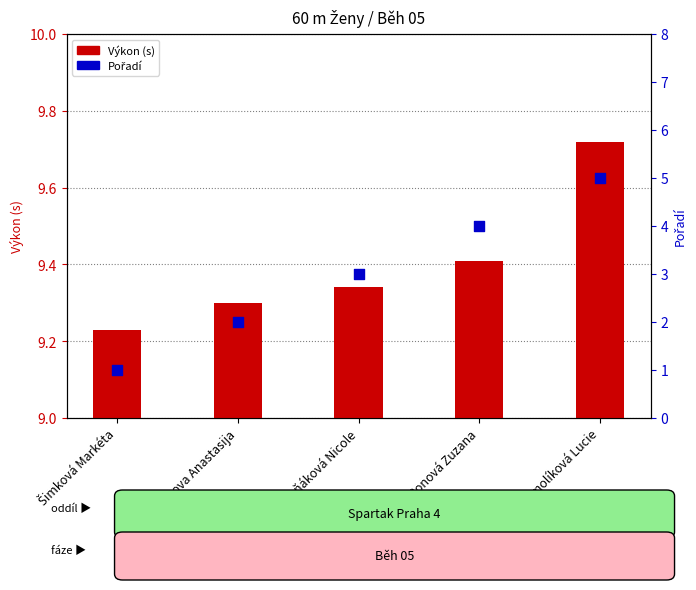

Which series contains the lowest Y value?

Pořadí